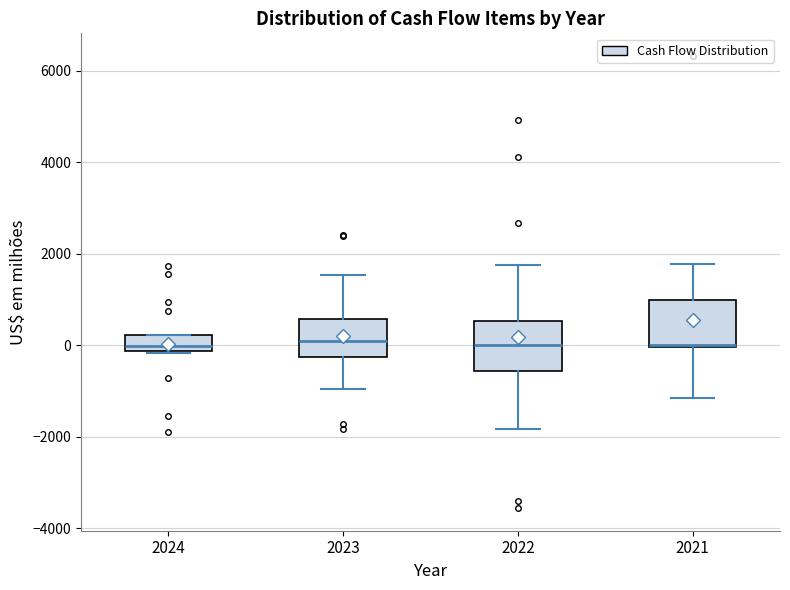

Reading left to right, read every box against the y-axis: the position of its median line, the range the box covers, and the ends of its whiskers. The values are not printed on the chart, so give them approximately, as read against the axis.

2024: median 0, box -200 to 200, whiskers -200 to 200
2023: median 0, box -200 to 600, whiskers -1000 to 1600
2022: median 0, box -600 to 600, whiskers -1800 to 1800
2021: median 0 (drawn on the box's lower edge), box 0 to 1000, whiskers -1200 to 1800